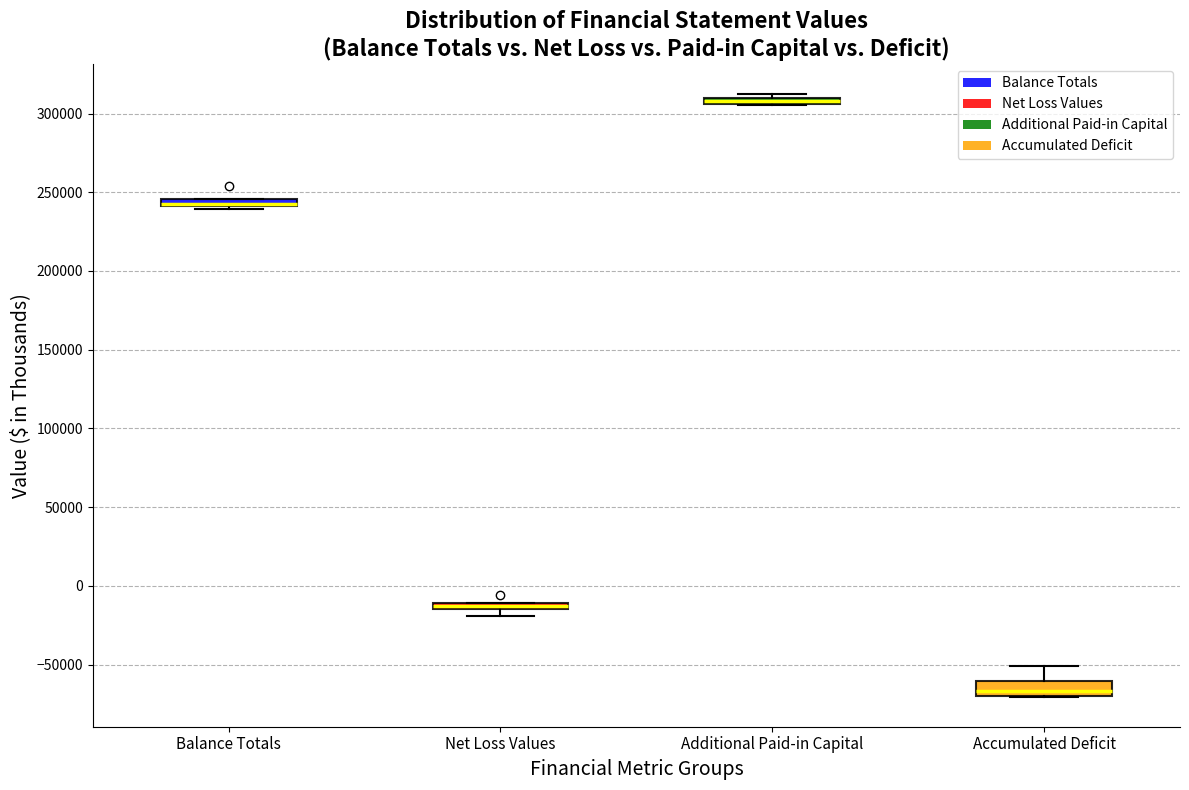

Where is the upper edge of the box for Accumulated Deficit on the y-axis? The values are not printed on the chart, so give them approximately, as read against the axis.

-60000